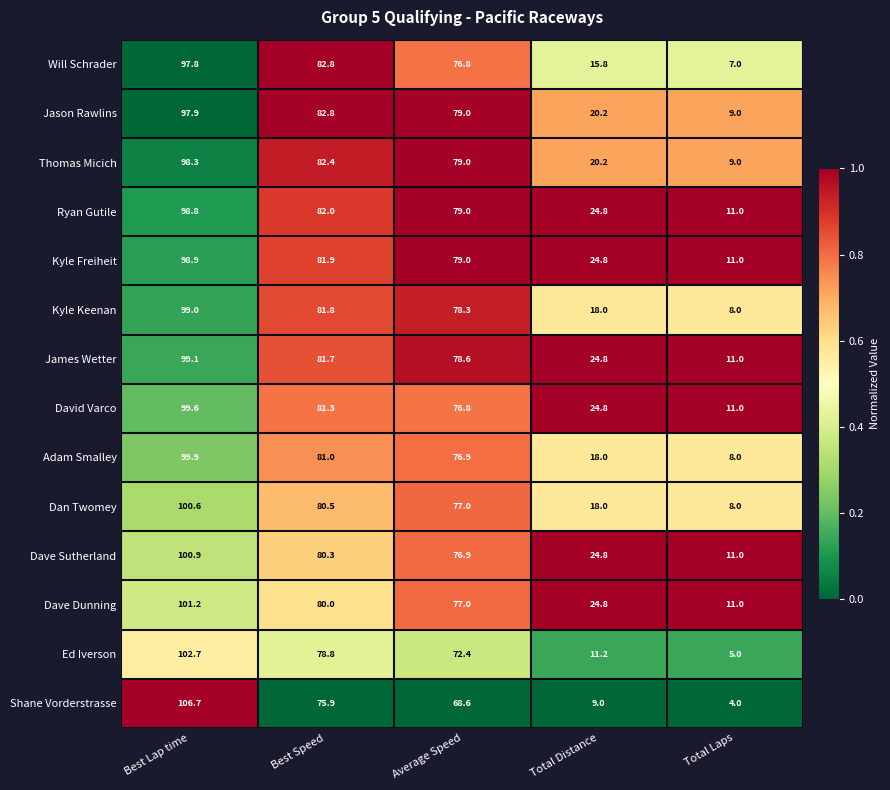

Rank the series by their maximum value, from highest to lowest.

Shane Vorderstrasse, Ed Iverson, Dave Dunning, Dave Sutherland, Dan Twomey, Adam Smalley, David Varco, James Wetter, Kyle Keenan, Kyle Freiheit, Ryan Gutile, Thomas Micich, Jason Rawlins, Will Schrader